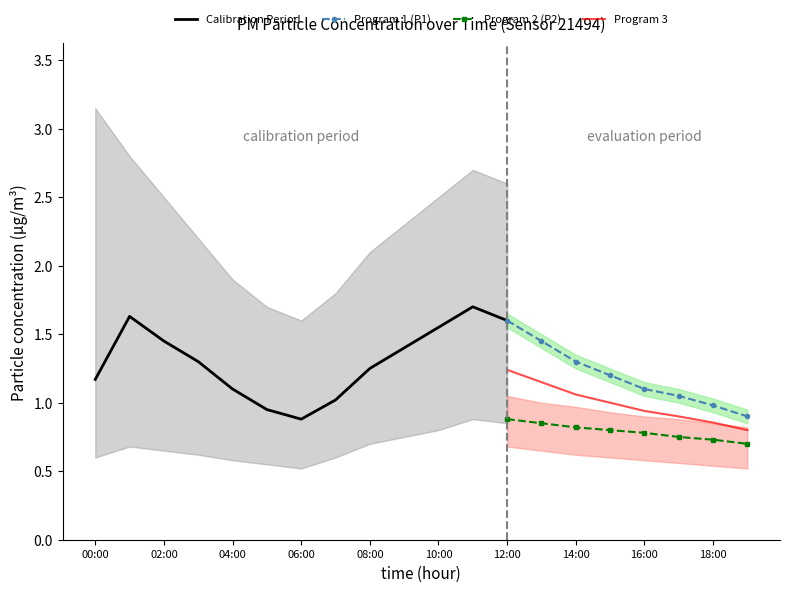

What is the maximum value for Program 1 (P1)?

1.6